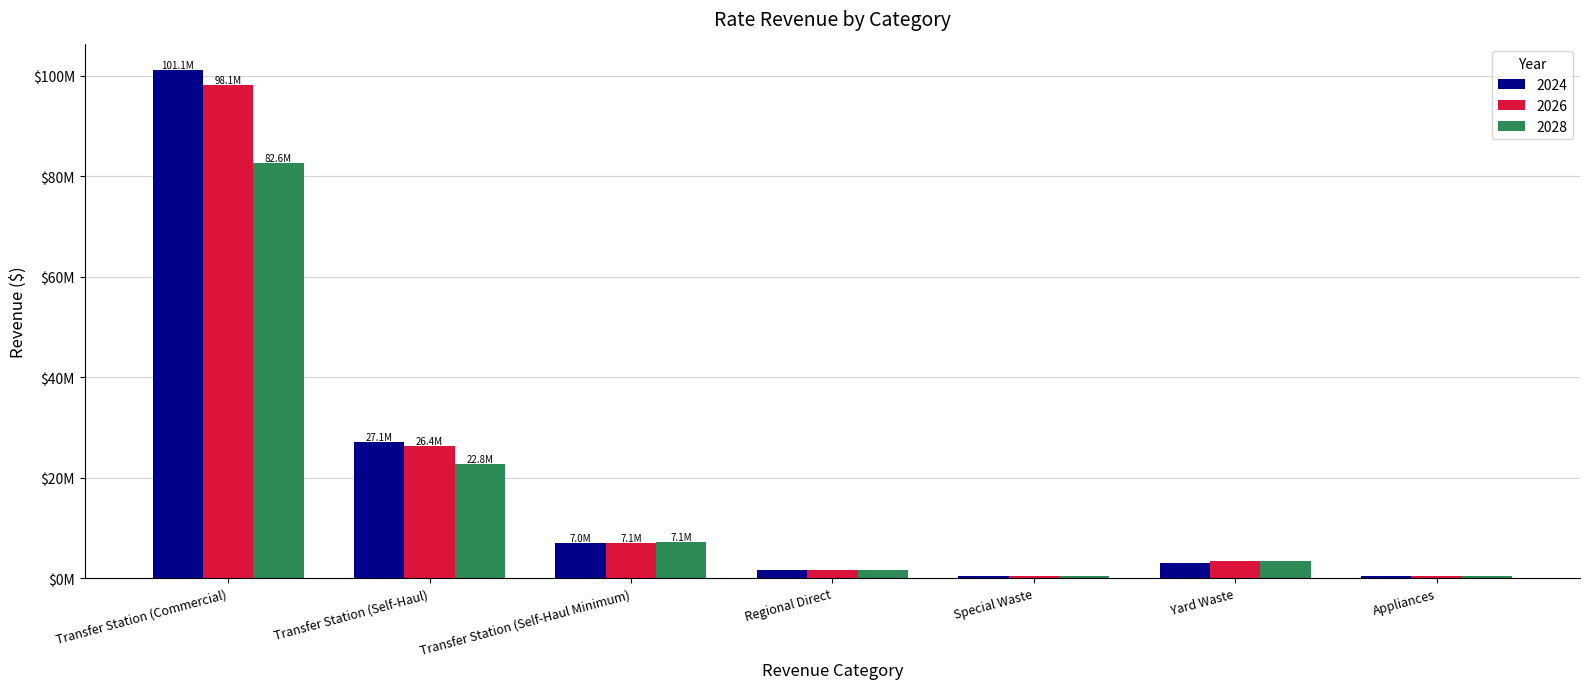

At which category does the chart reach its minimum across all series?

Special Waste